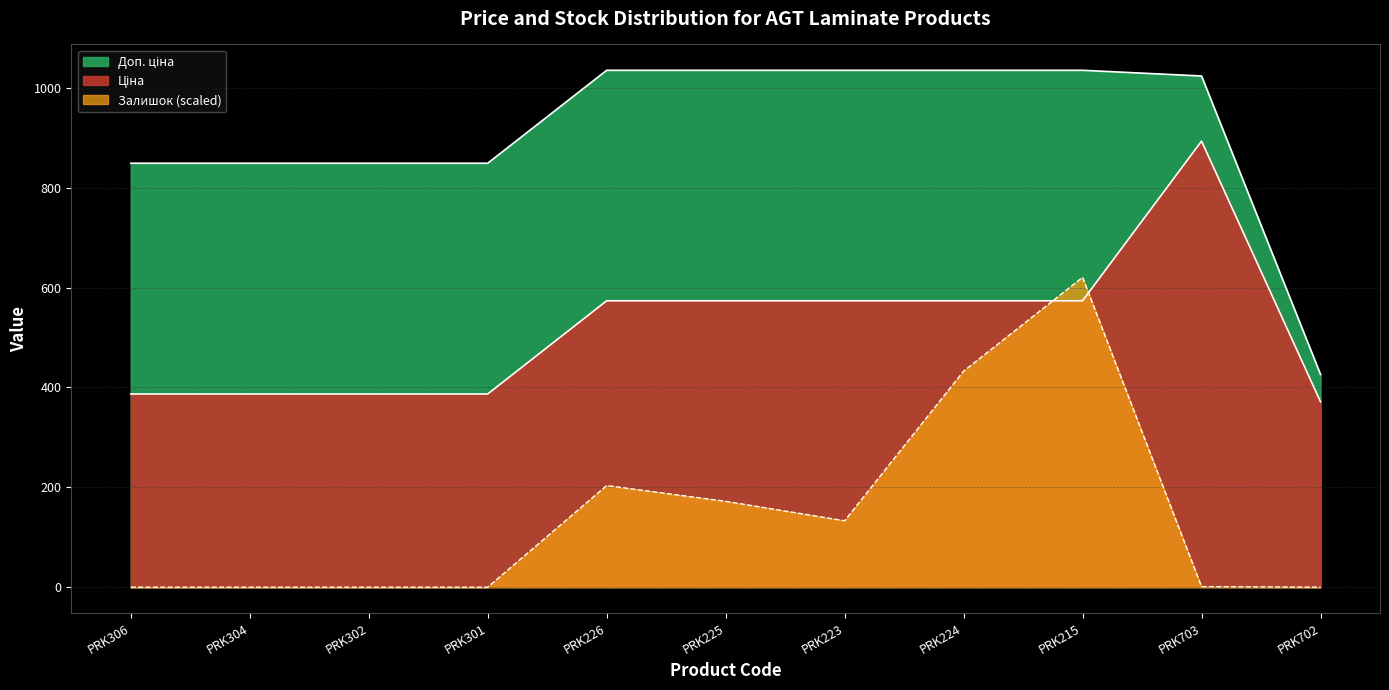

The Доп. ціна series shows 849.0 at PRK306. True or false?

True